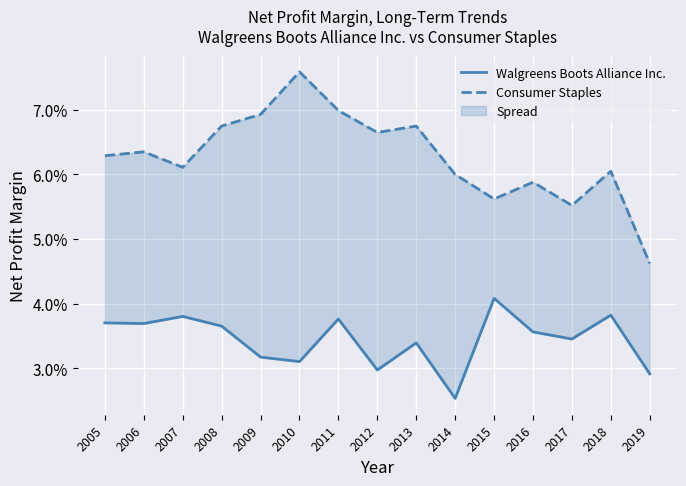

What are all the series names shown in the legend?

Walgreens Boots Alliance Inc., Consumer Staples